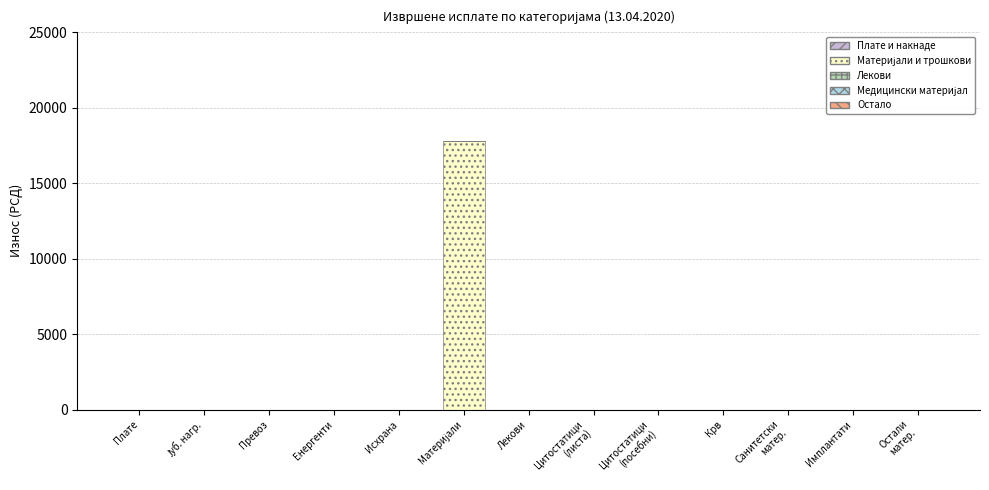

What is the greatest value displayed?

17777.4